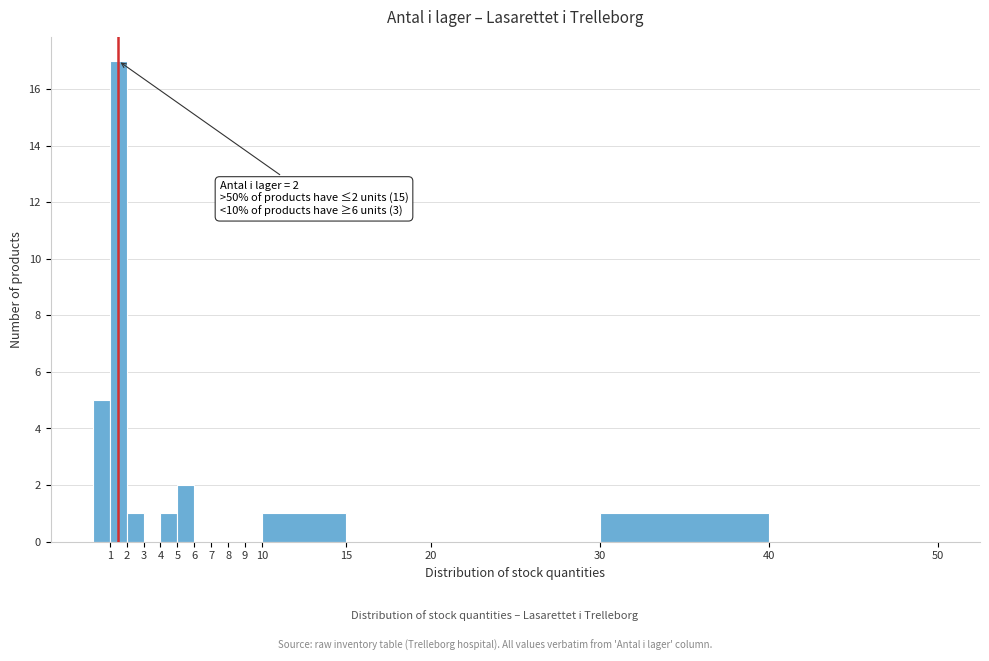

Which range on the x-axis has the tallest bar?

1.5 to 2.5